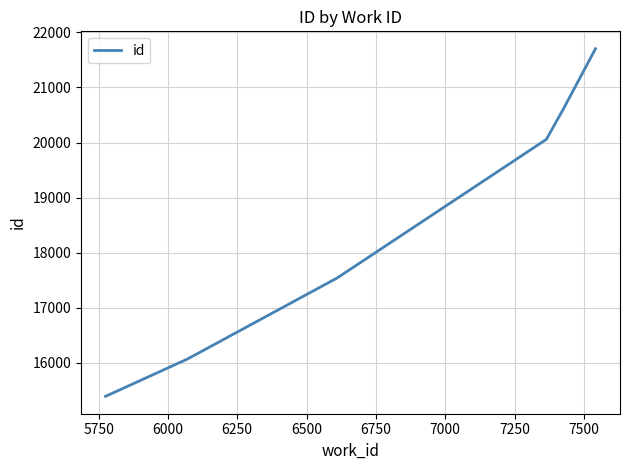

How many categories are shown in the chart?

6